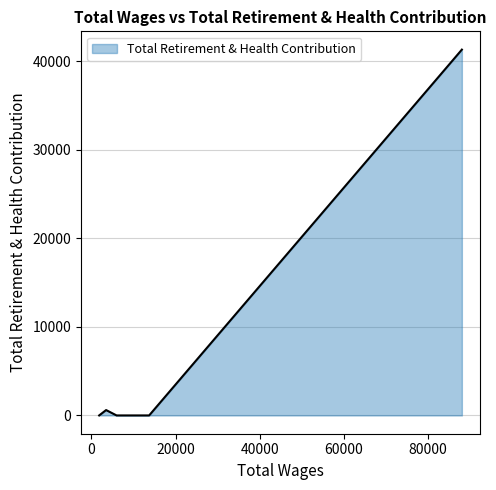

True or false: there are more than 2 points higher than both neighbors.

False